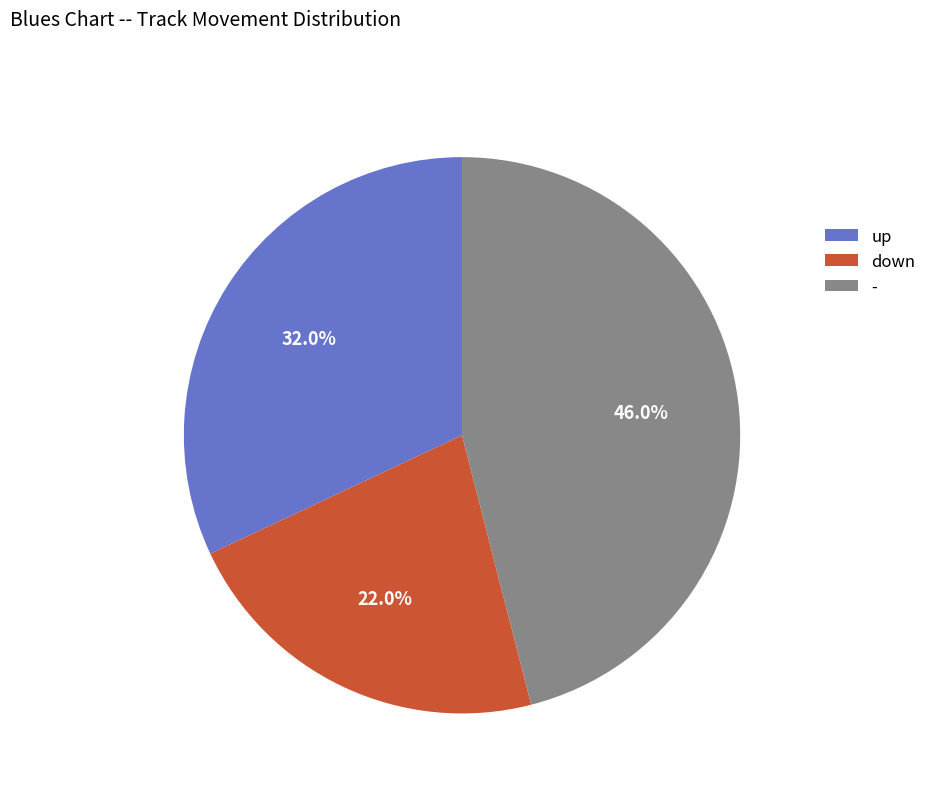

What is the ratio of the value at up to the value at -?

0.7